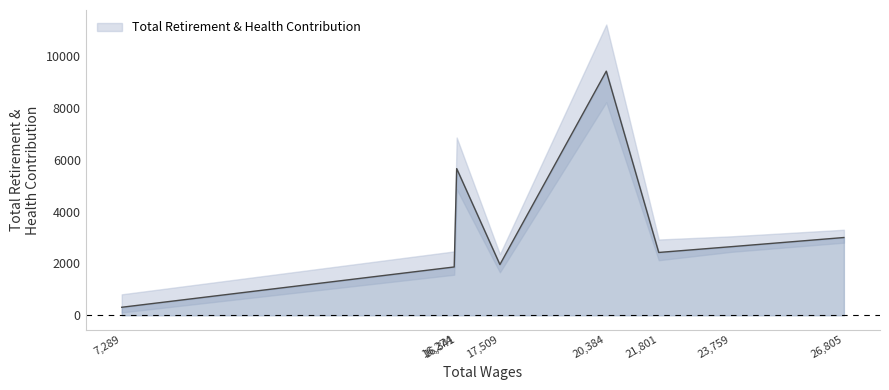

What is the difference between the maximum and minimum values?

9116